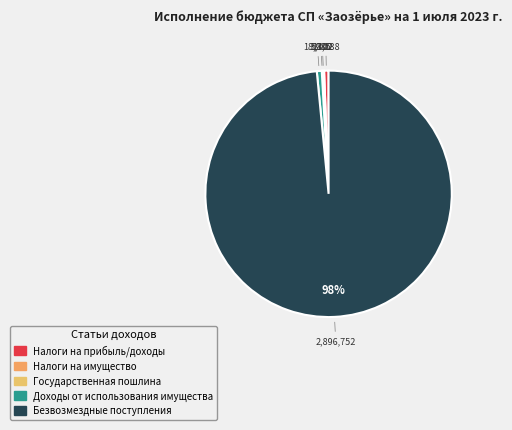

Which category accounts for the majority?

Безвозмездные поступления